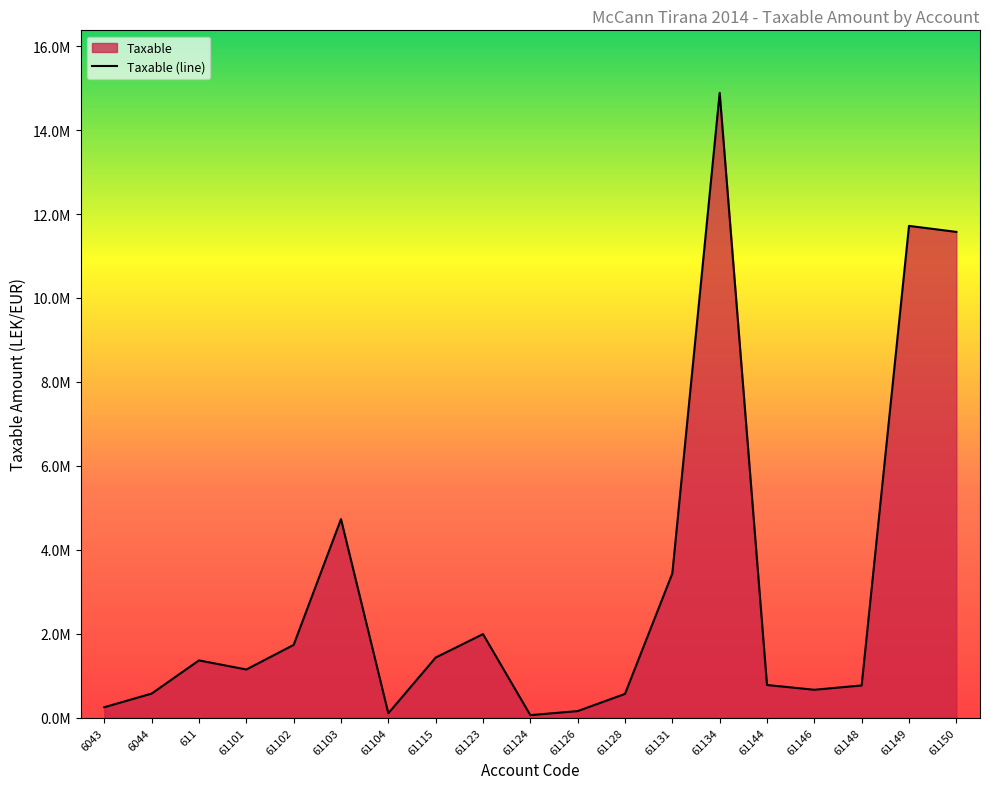

How many lines are shown in the chart?

1